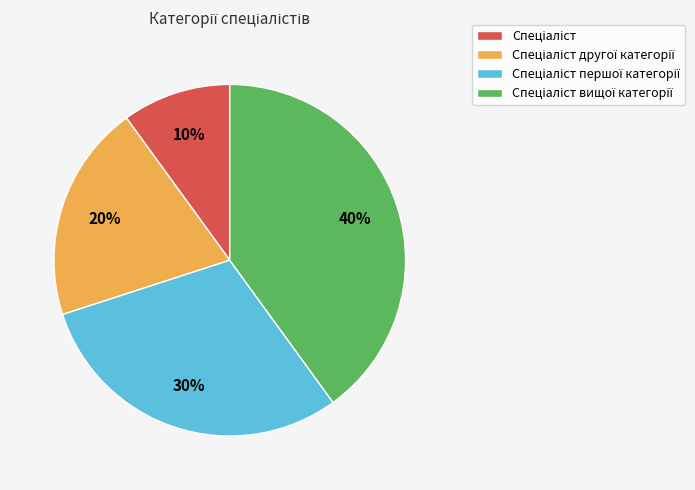

Is there any slice that represents more than half of the pie?

No